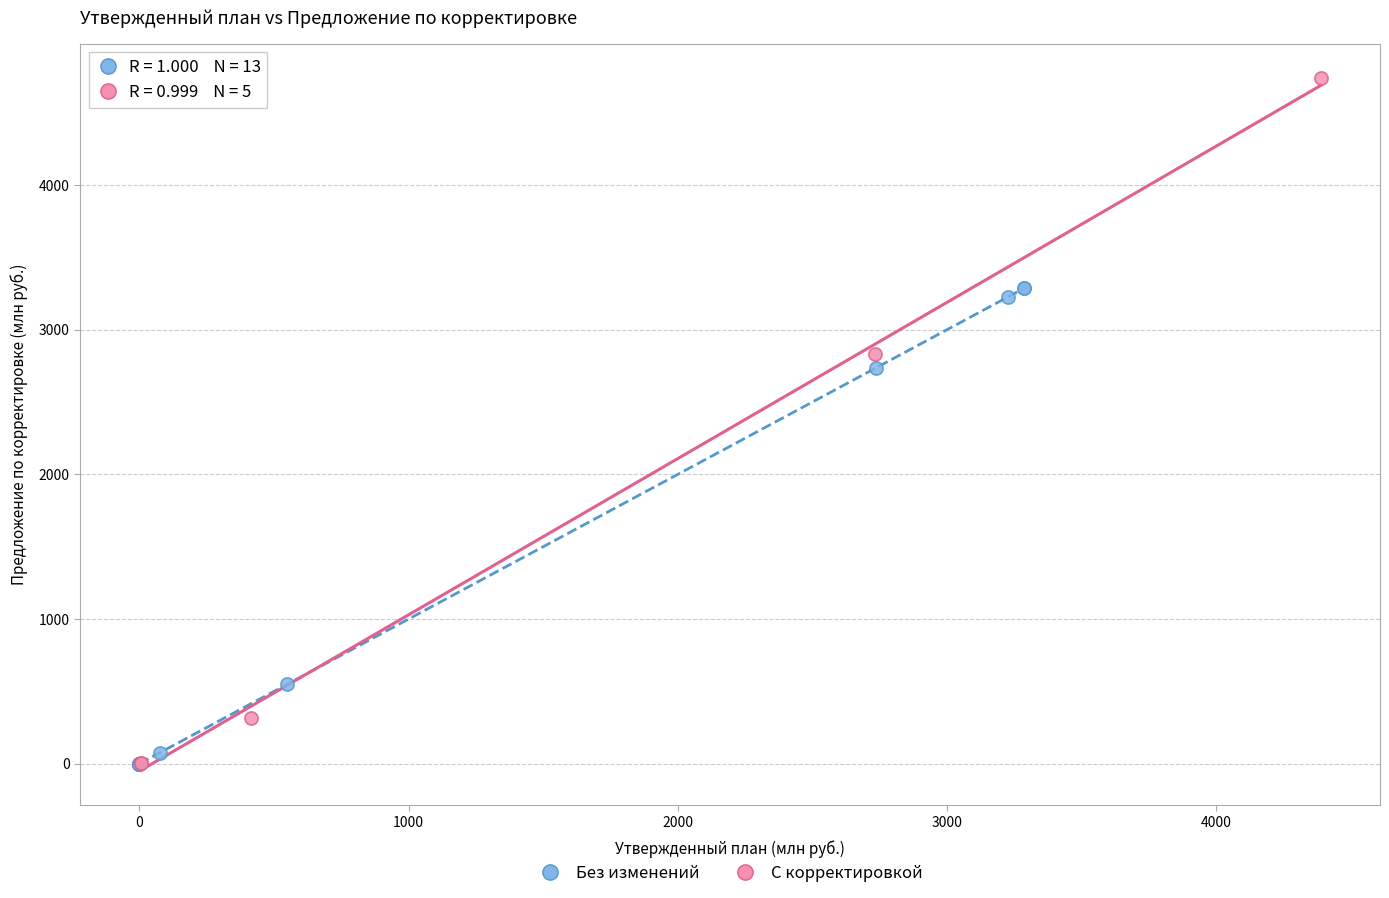

Which series contains the highest Y value?

С корректировкой